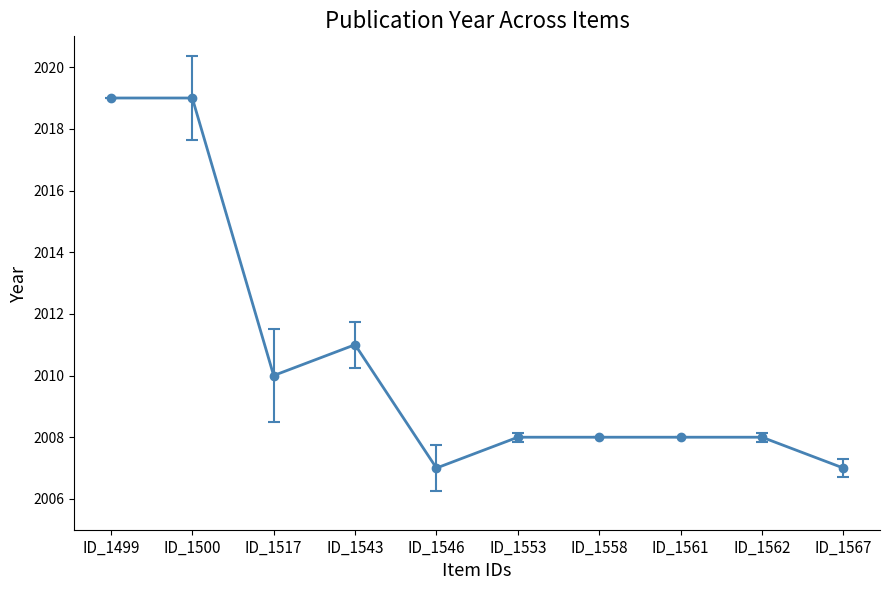

Where is the first local minimum?

ID_1517